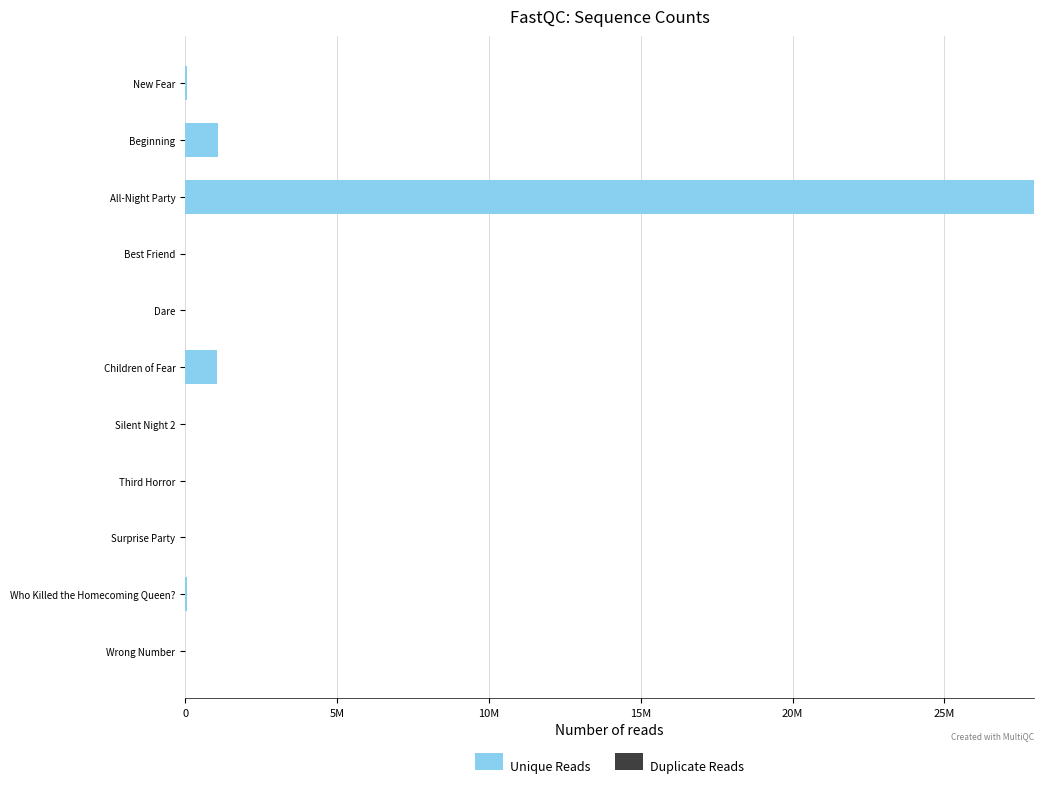

What are all the series names shown in the legend?

Unique Reads, Duplicate Reads